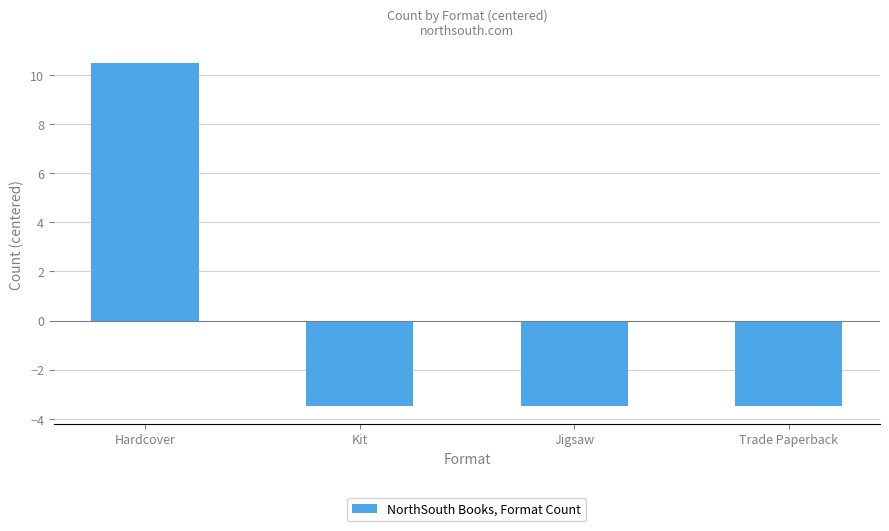

What is the label of the 4th bar from the right?

Hardcover